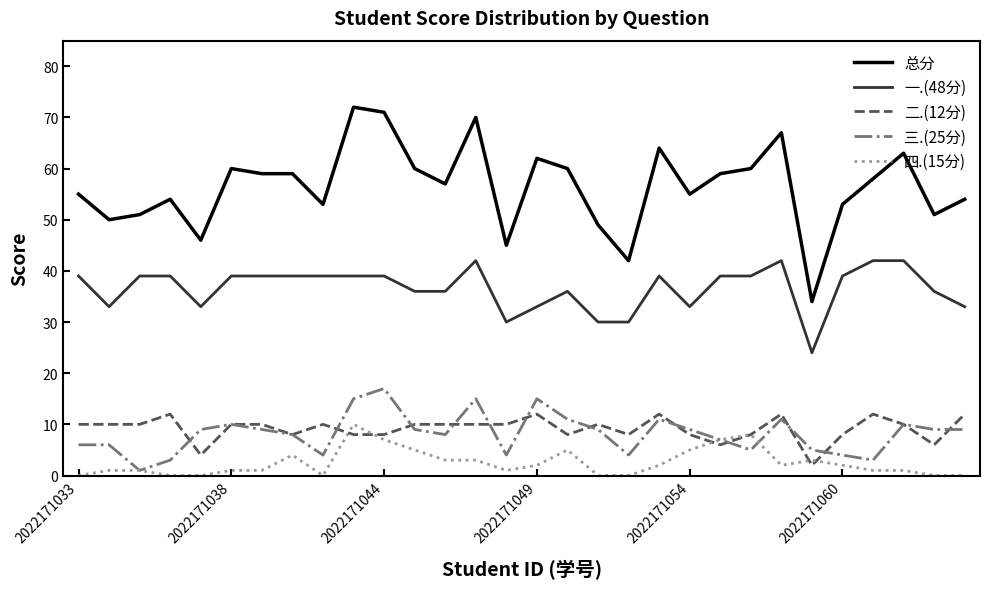

What is the maximum value for 三.(25分)?

17